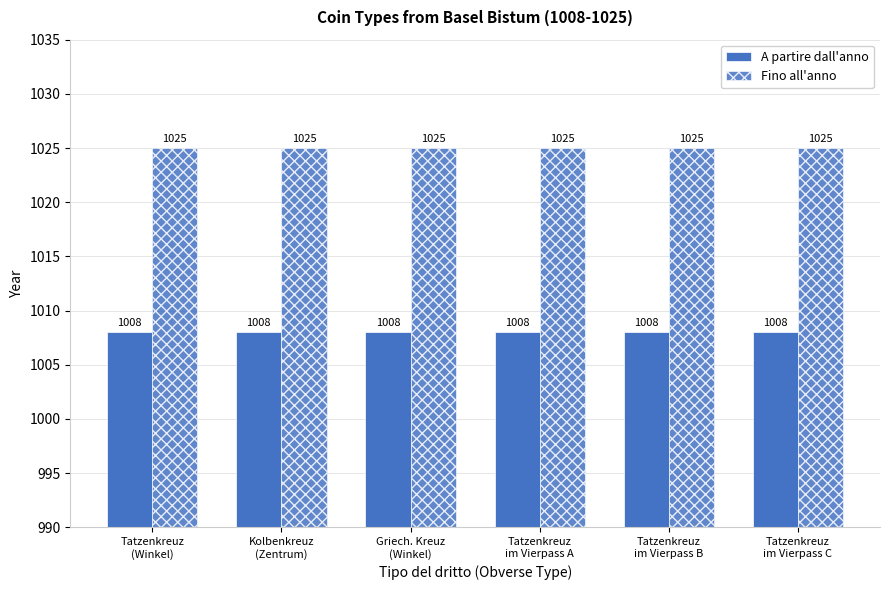

How many distinct data groups are displayed?

2